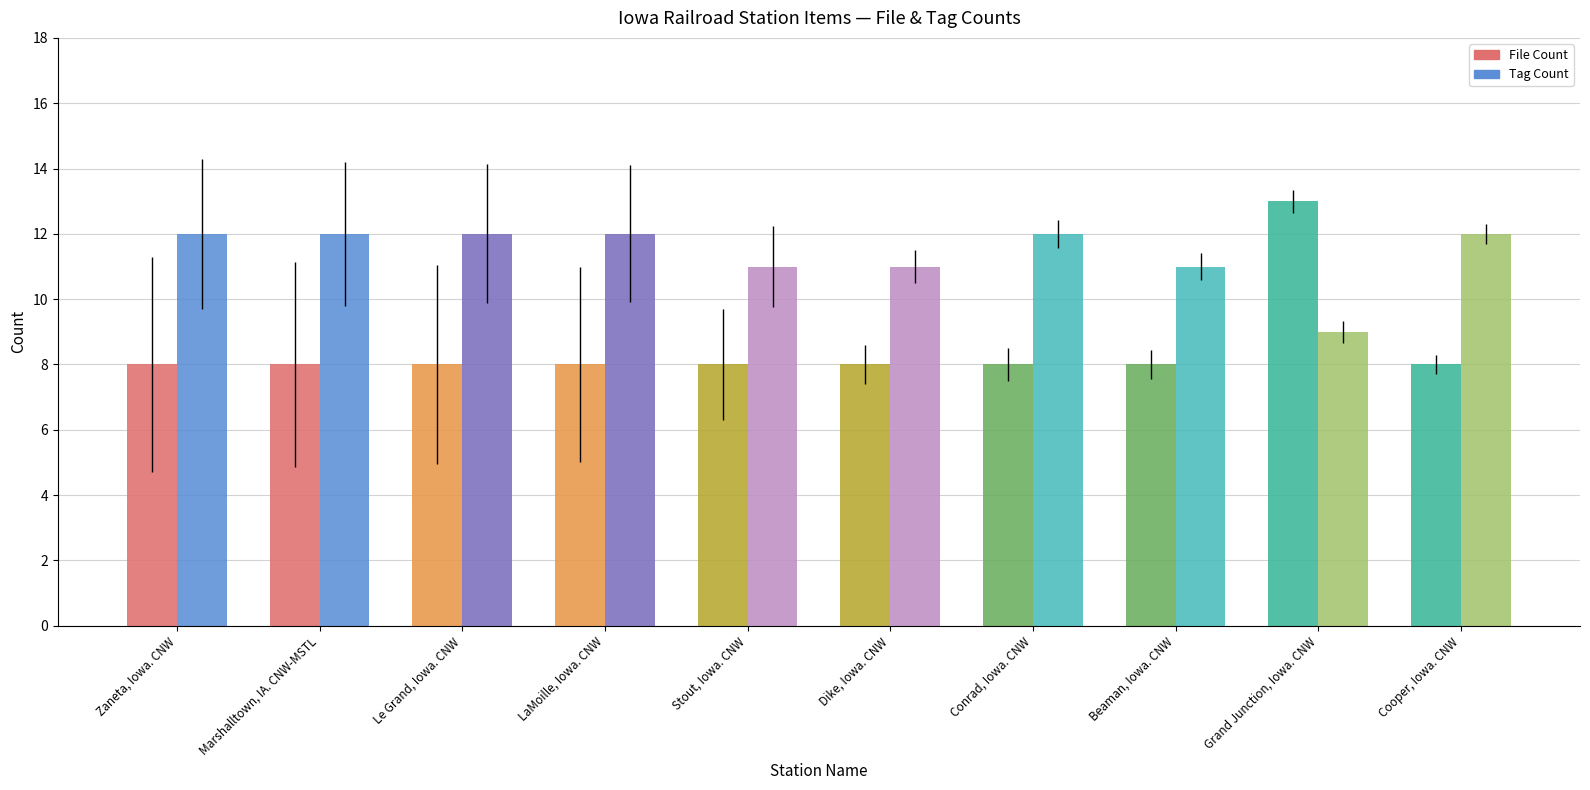

At Zaneta, Iowa. CNW, list the series in order from largest to smallest.

Tag Count, File Count